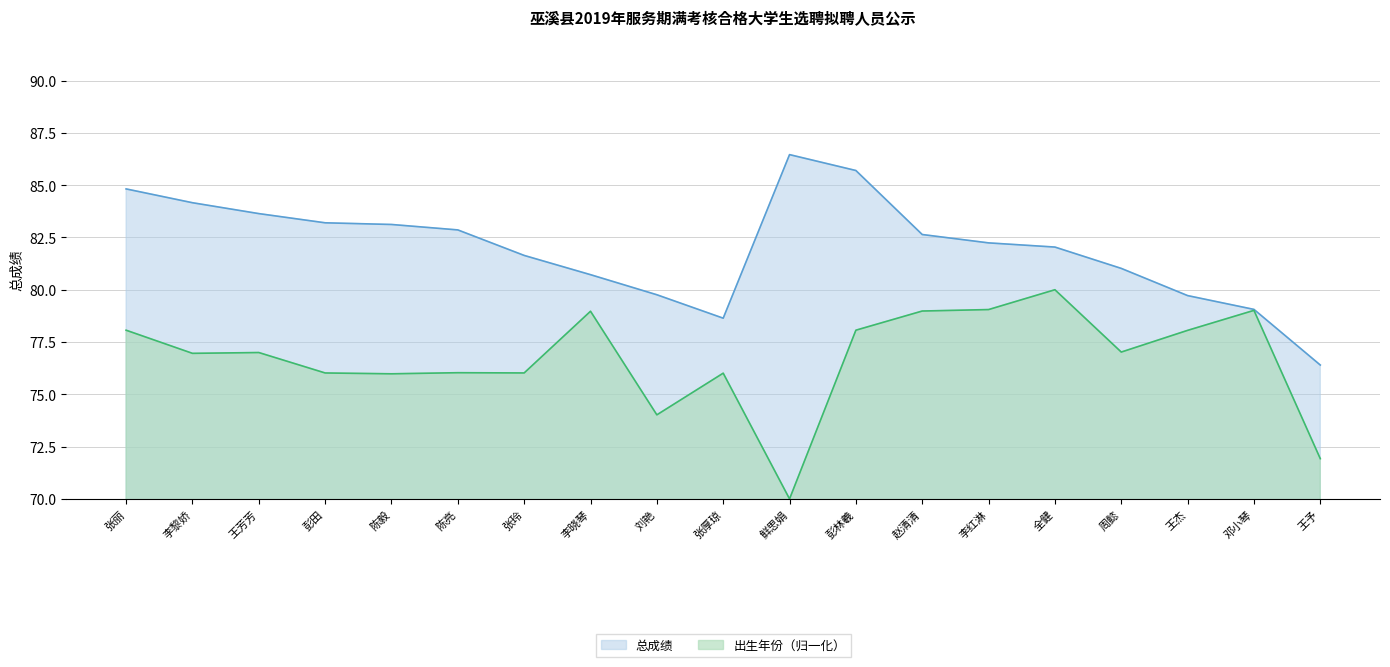

Is it true that 总成绩 equals 116.1 at 王芳芳?

False